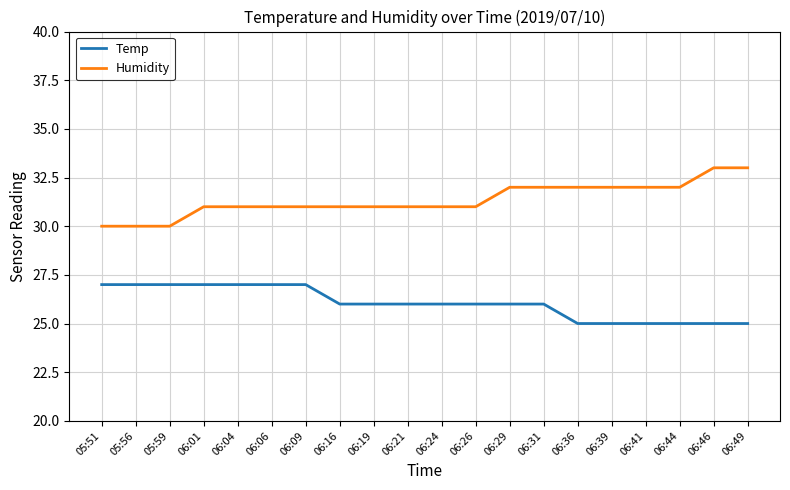

Rank the series by their average value, from highest to lowest.

Humidity, Temp